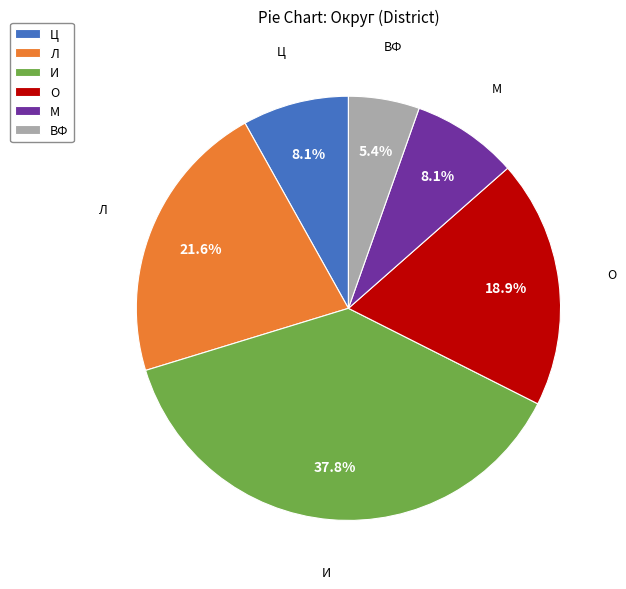

Which category has the smallest portion of the pie?

ВФ